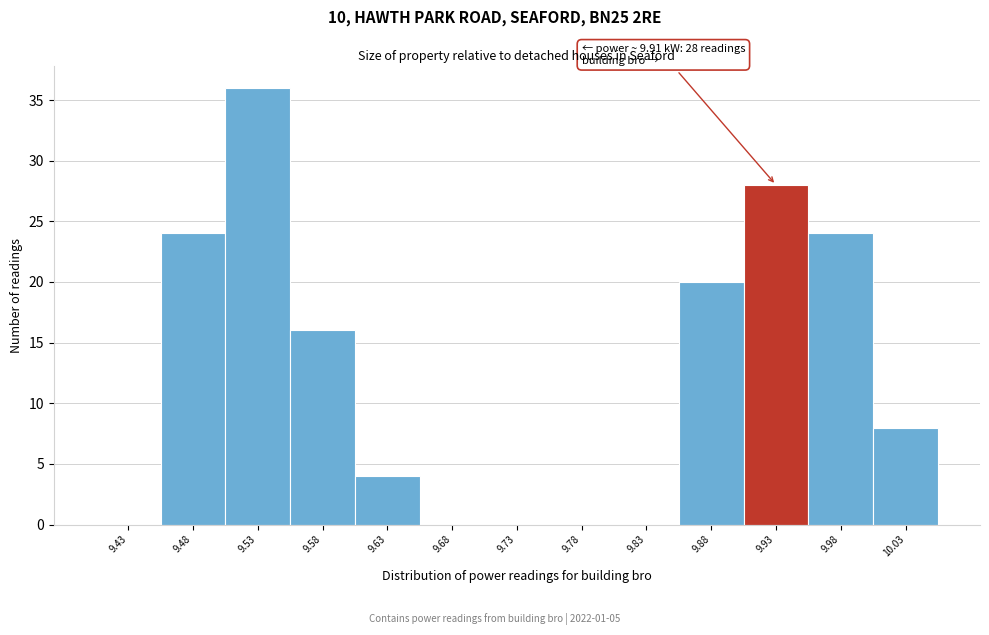

Over which range of the x-axis is the bar tallest?

9.50 to 9.55